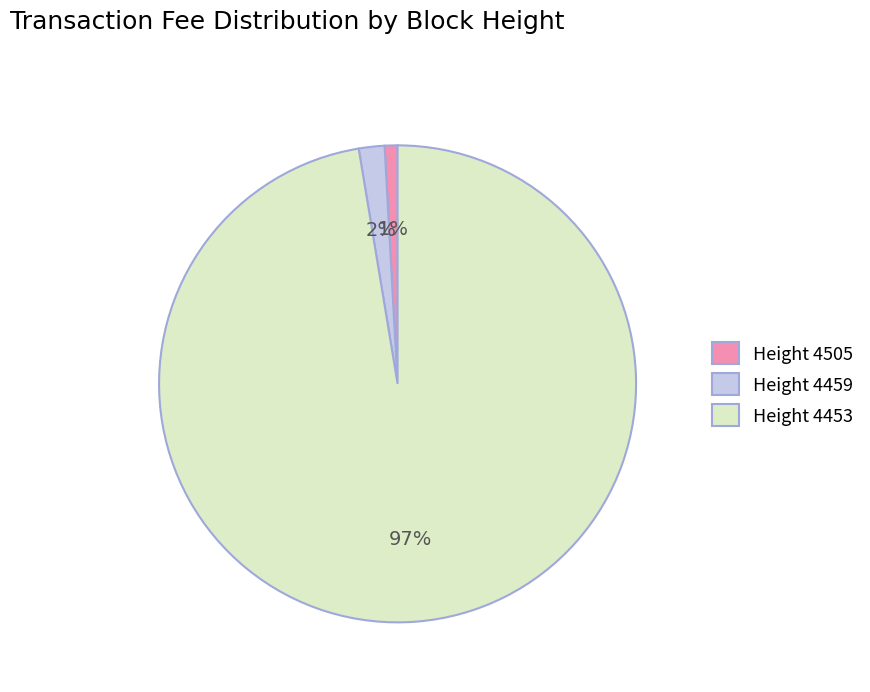

To the nearest percent, what is the combined percentage of Height 4505 and Height 4459?

3%